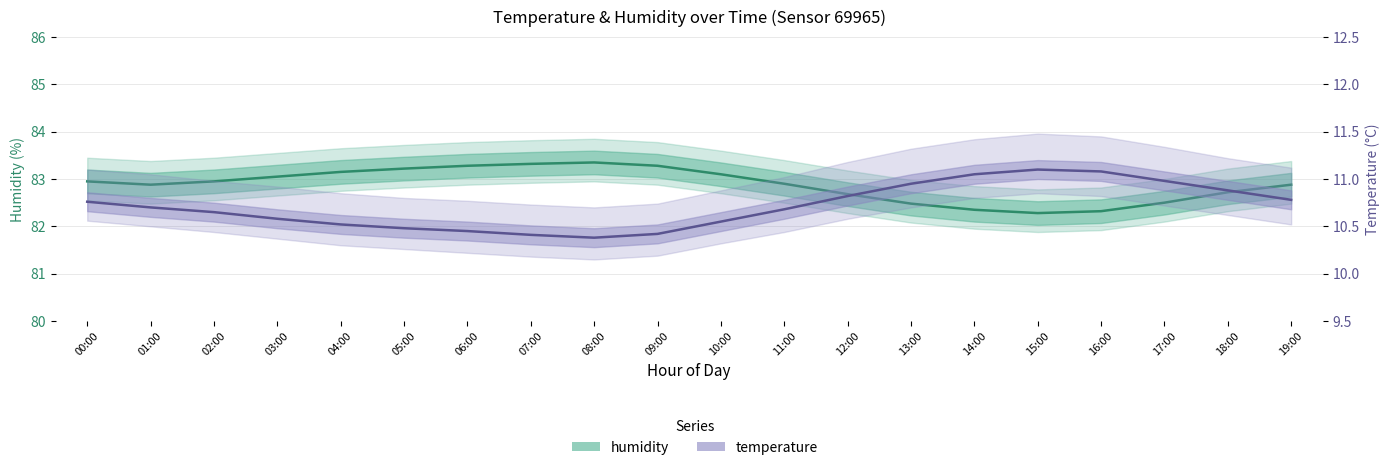

What is the sum of the temperature values at 13:00 and 01:00?

21.6